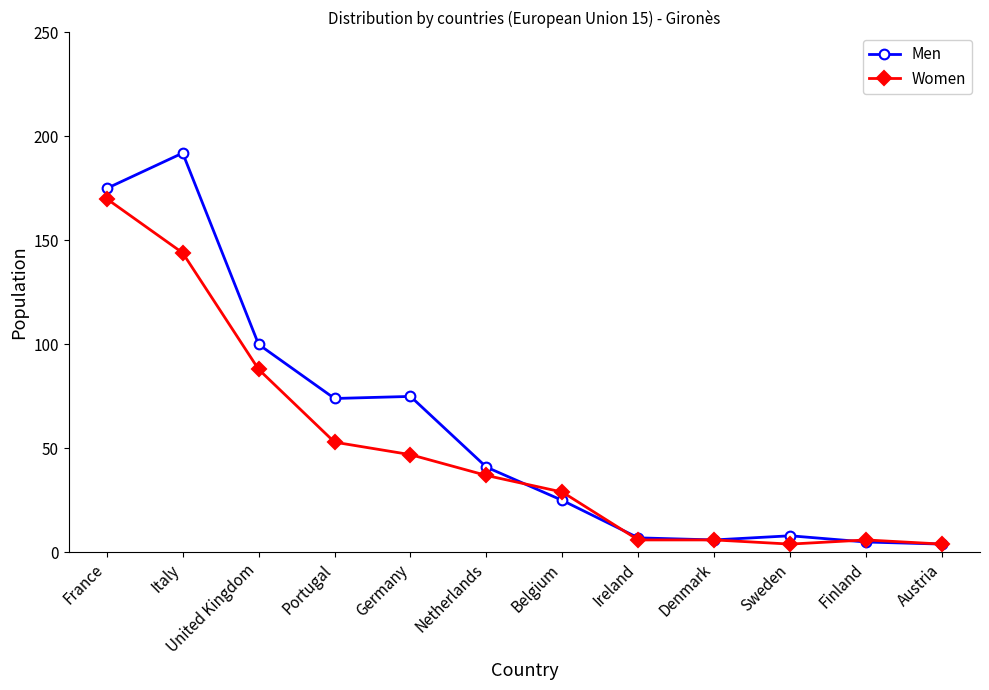

Reading right to left, transcribe all the data shown in this chart.

Men: Austria=4	Finland=5	Sweden=8	Denmark=6	Ireland=7	Belgium=25	Netherlands=41	Germany=75	Portugal=74	United Kingdom=100	Italy=192	France=175
Women: Austria=4	Finland=6	Sweden=4	Denmark=6	Ireland=6	Belgium=29	Netherlands=37	Germany=47	Portugal=53	United Kingdom=88	Italy=144	France=170